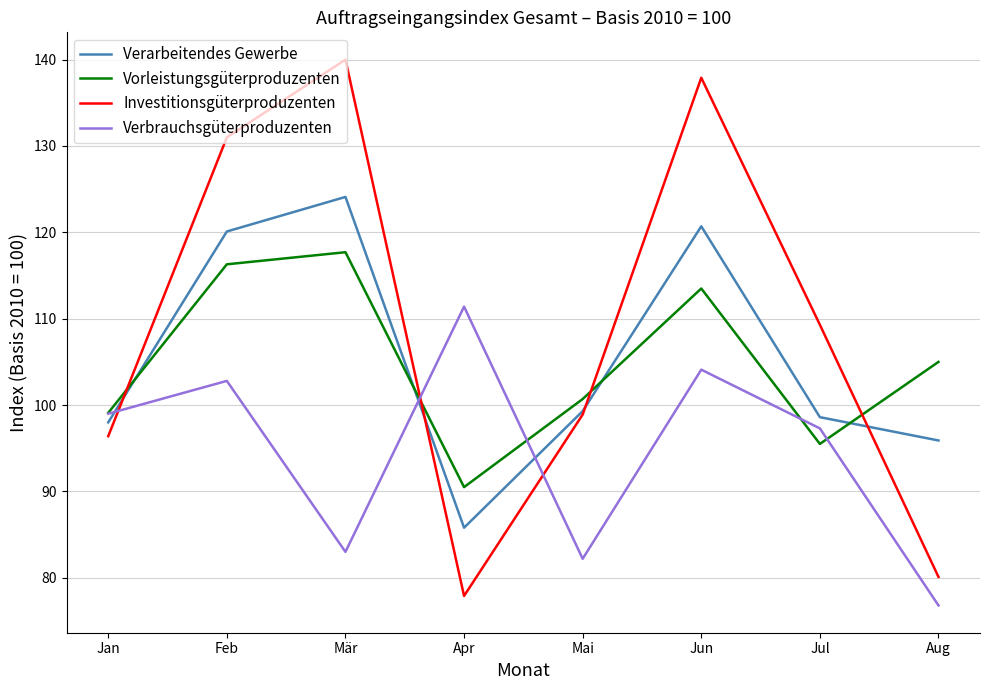

At which label does Verarbeitendes Gewerbe first exceed 99?

Feb